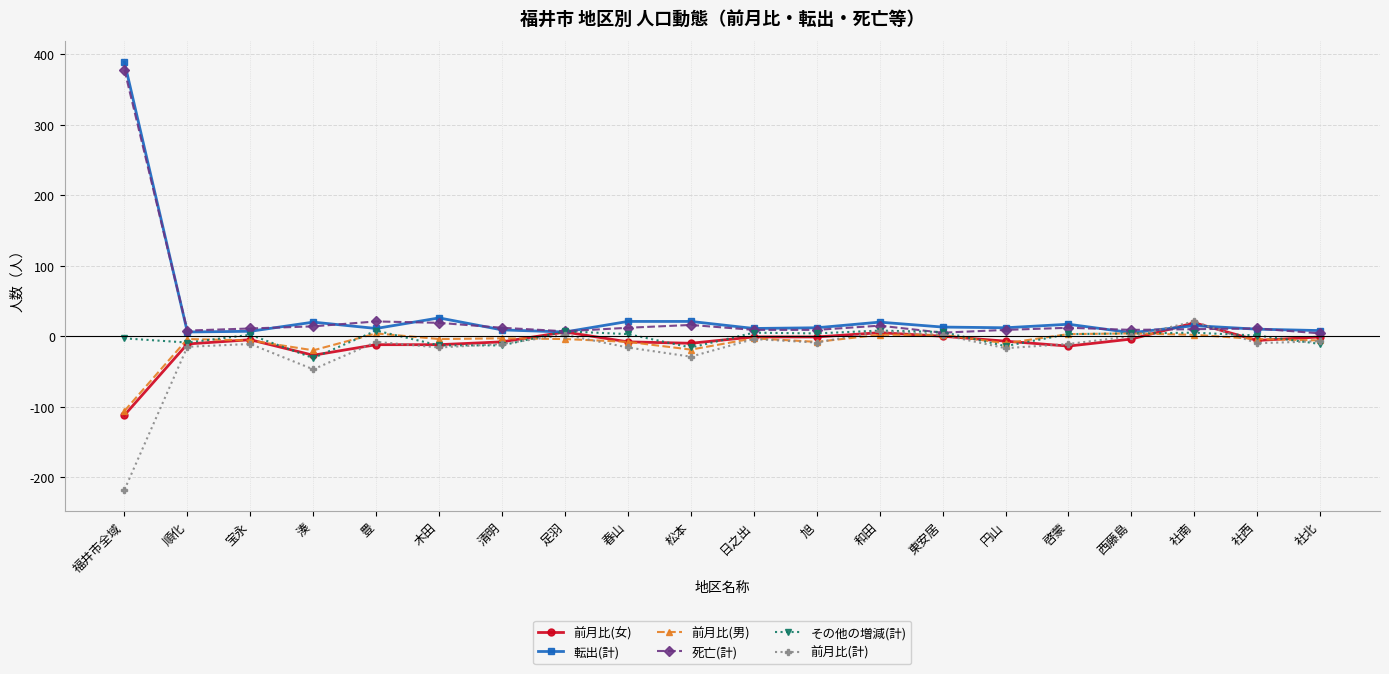

What is the minimum value shown in the chart?

-218